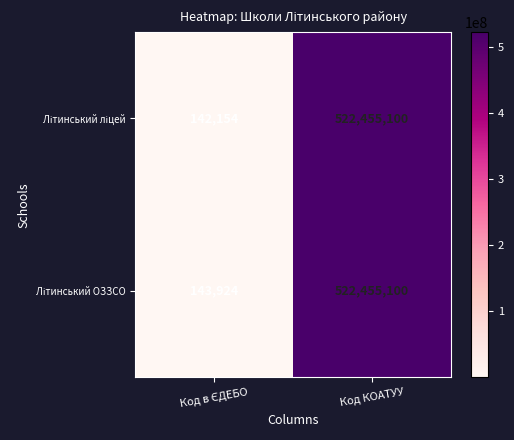

At which category is the sum across all series the highest?

Код КОАТУУ